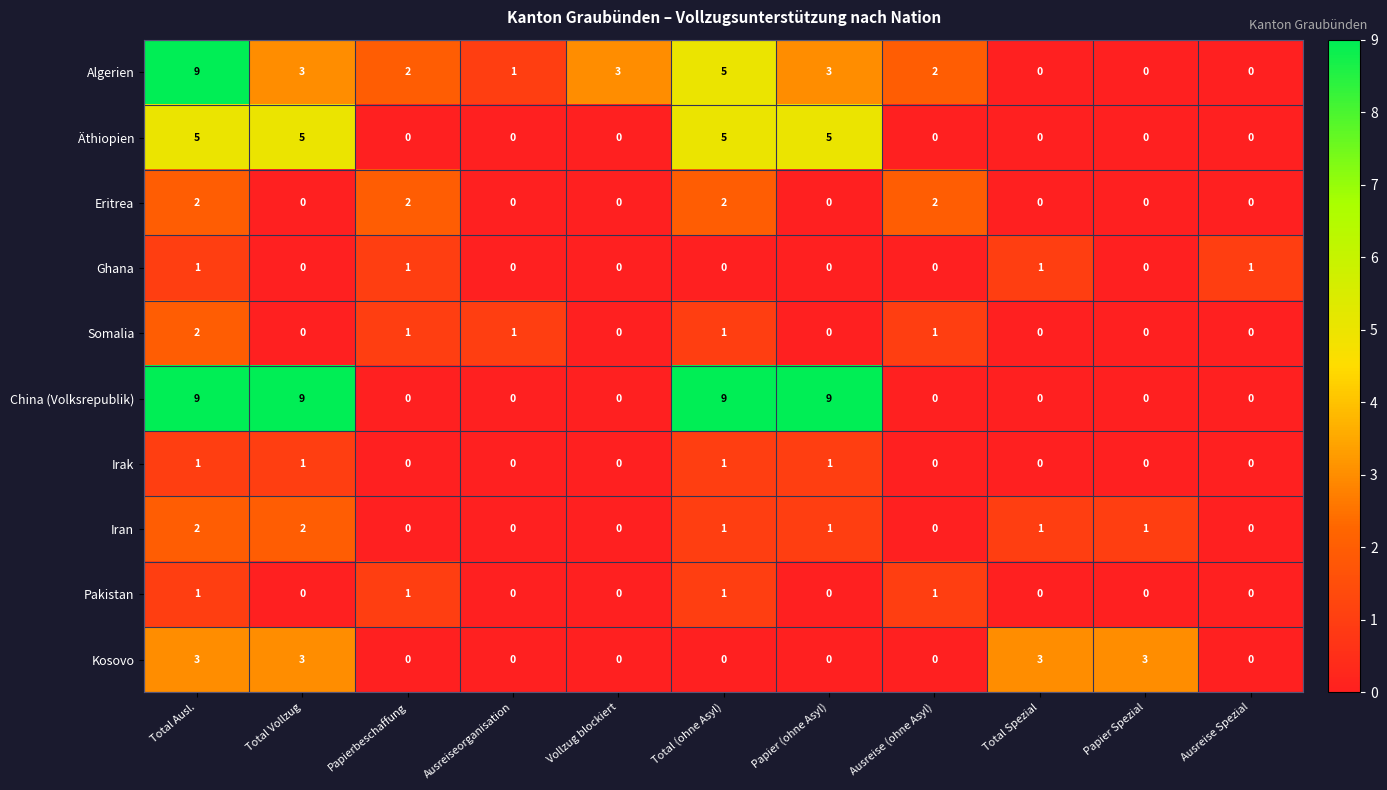

What is the greatest value displayed?

9